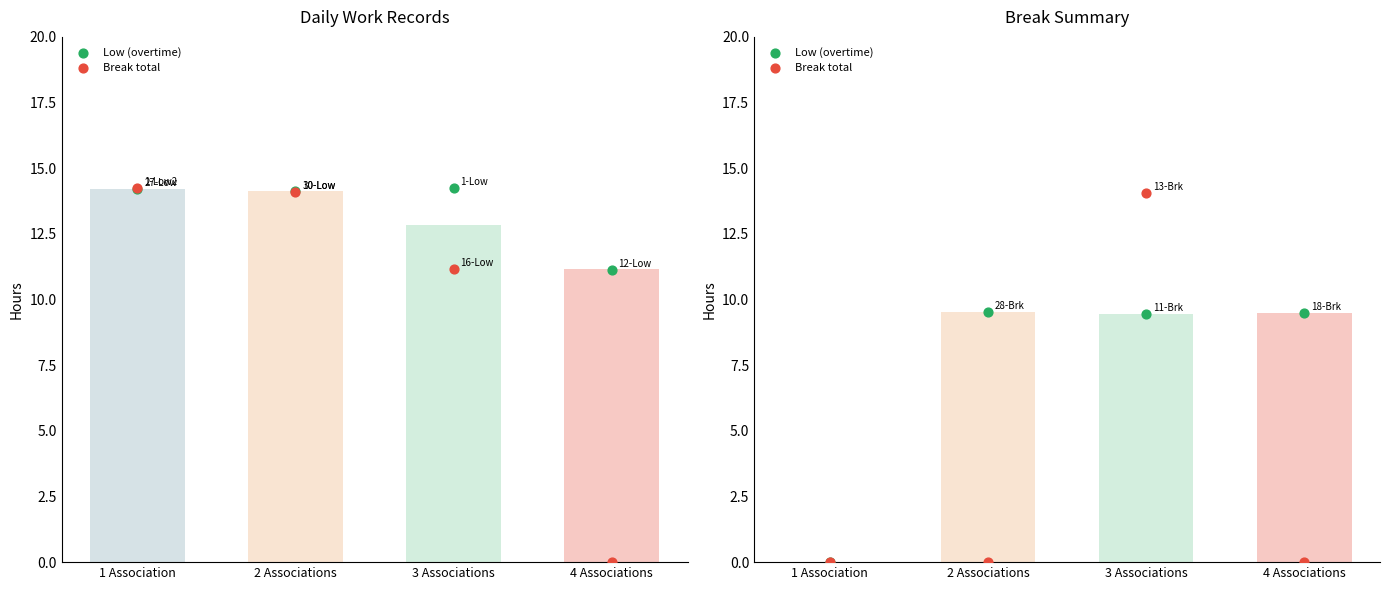

What are all the series names shown in the legend?

Low (overtime), Break total